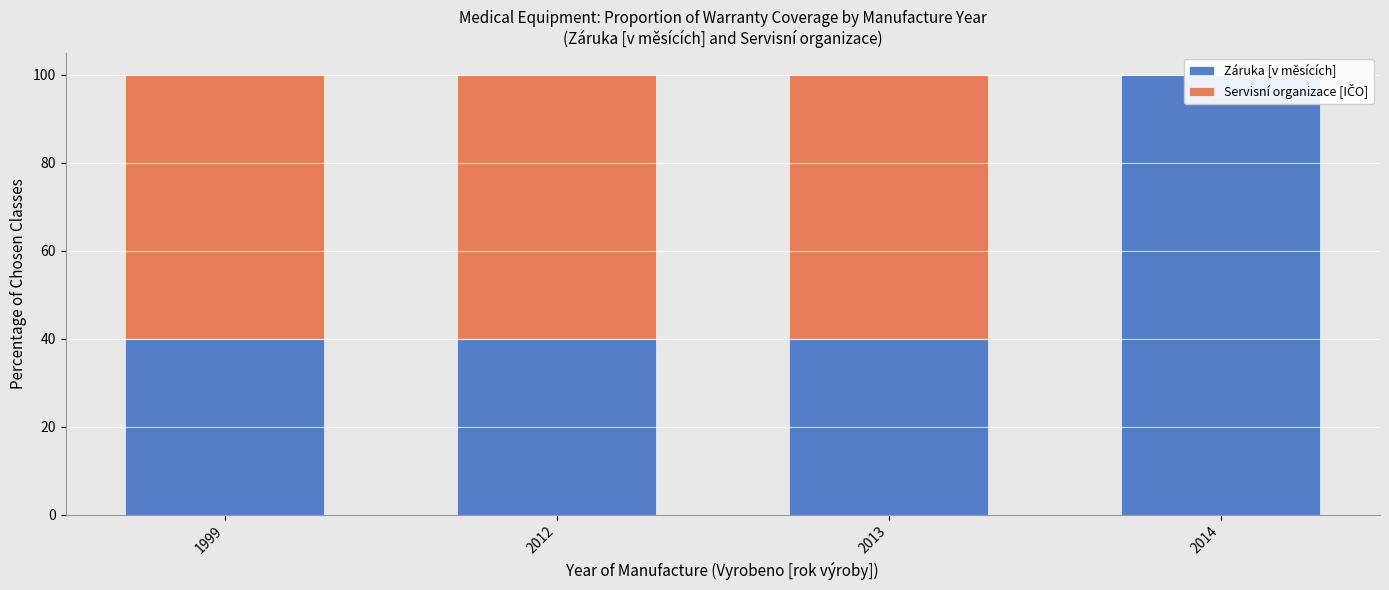

At how many categories does at least one series exceed 37?

4